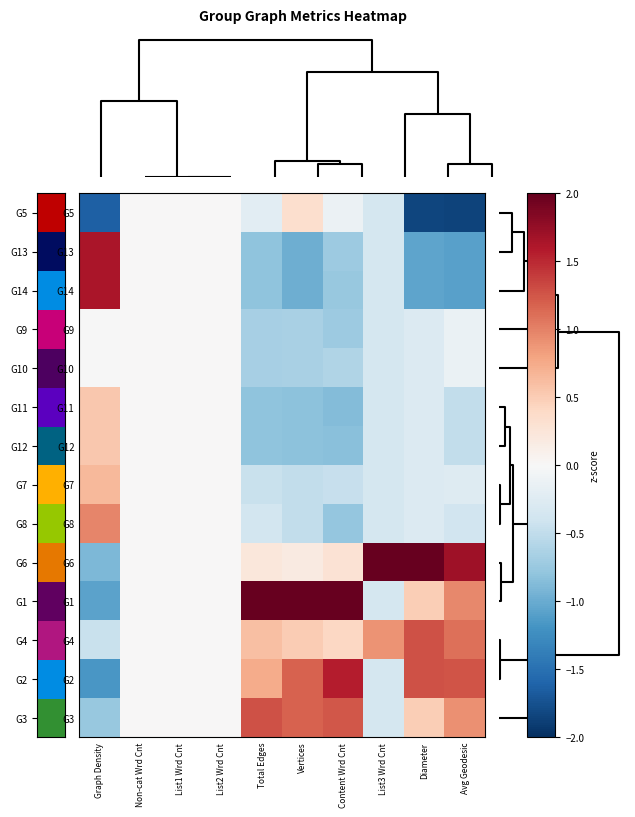

What is the difference between the second highest and second lowest values in the G9 series?

0.7